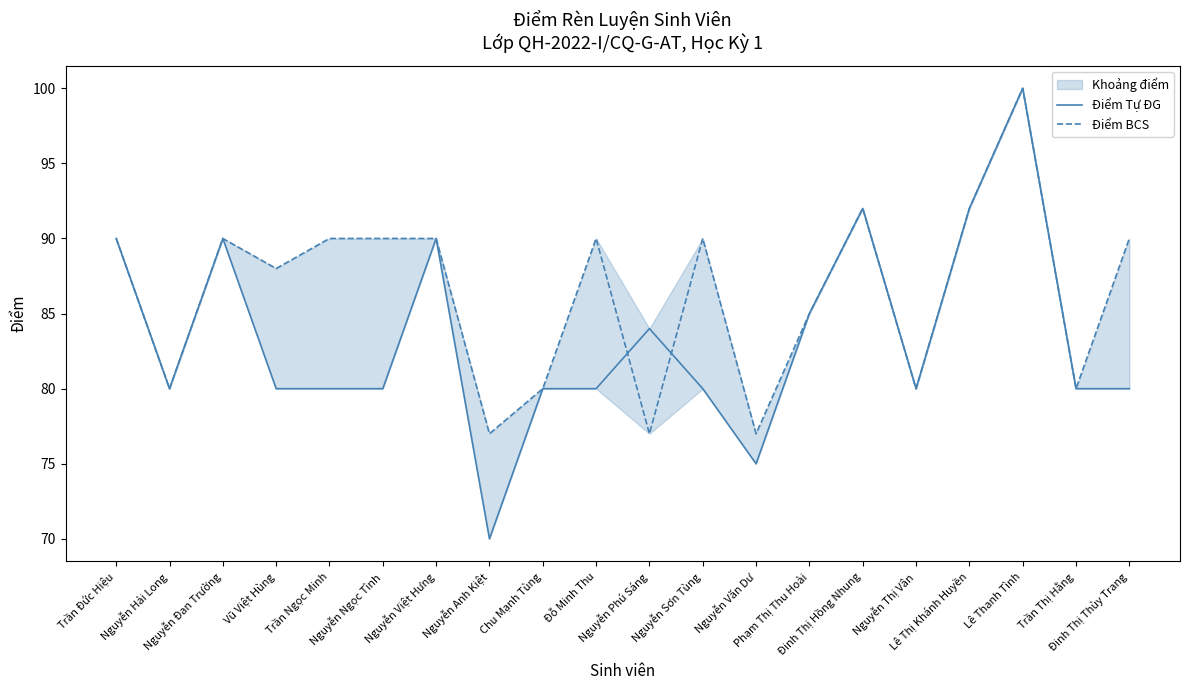

List the series in order of their overall mean, lowest first.

Điểm Tự ĐG, Điểm BCS